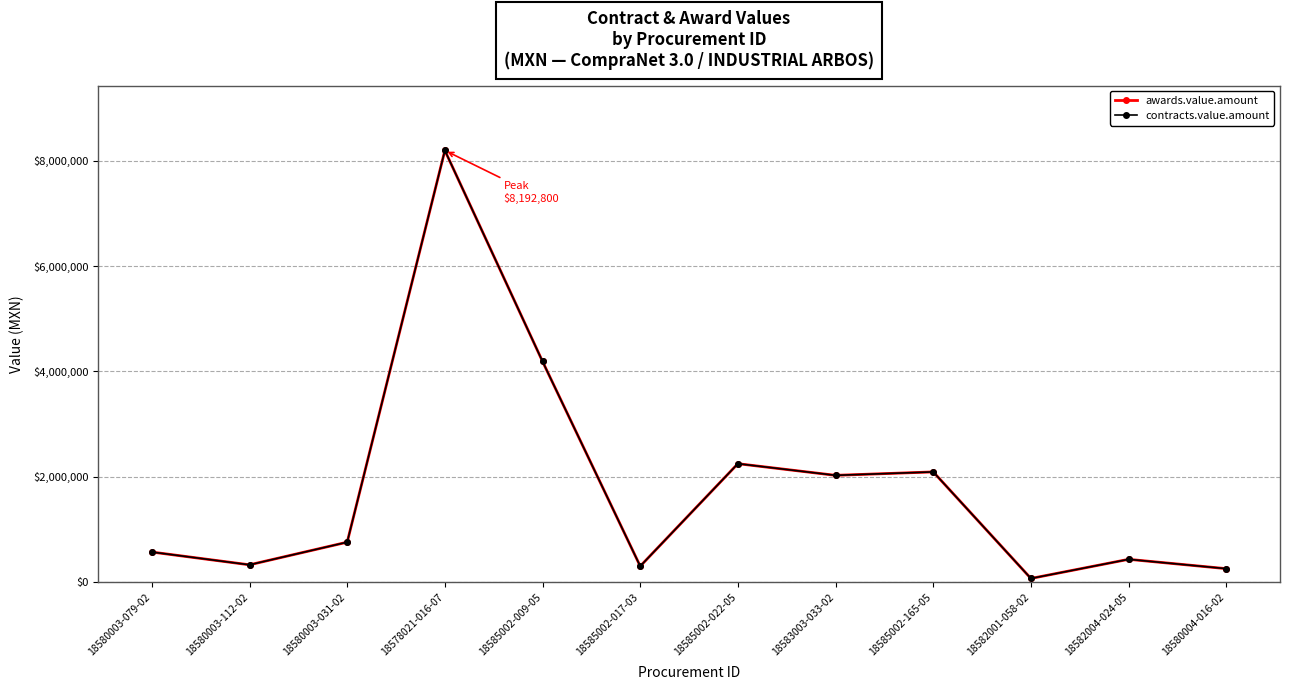

What is the value of the contracts.value.amount point at the 4th from the left?

8192800